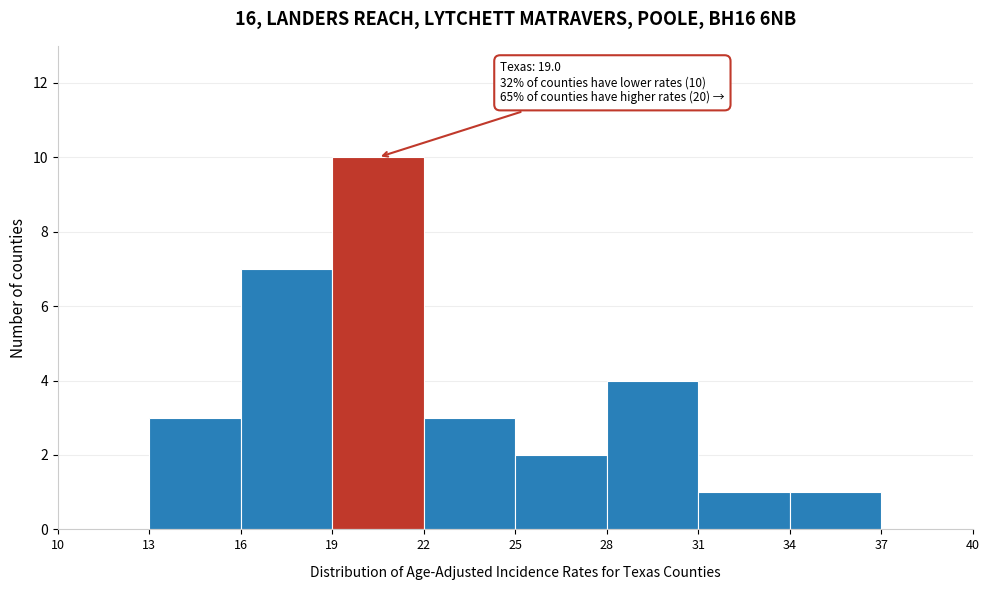

Which range on the x-axis has the tallest bar?

19 to 22